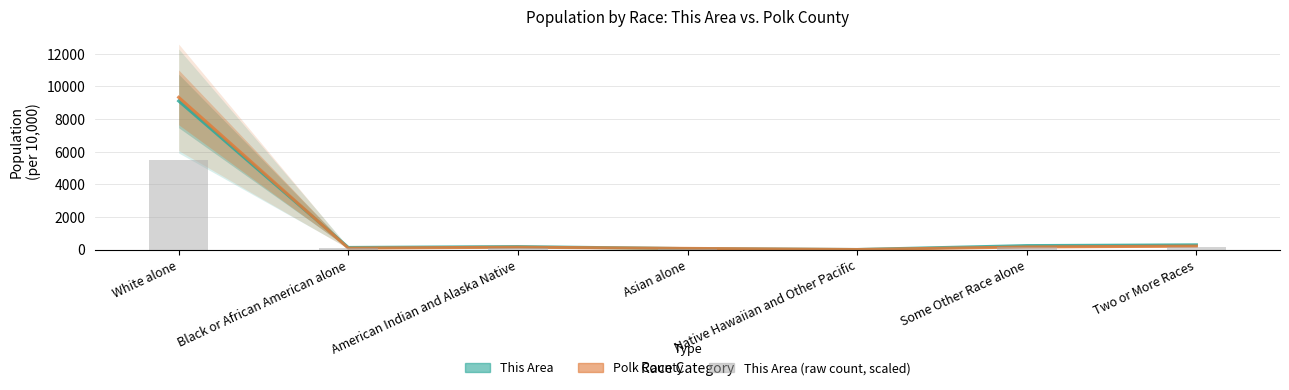

What is the label of the 3rd bar from the left?

American Indian and Alaska Native